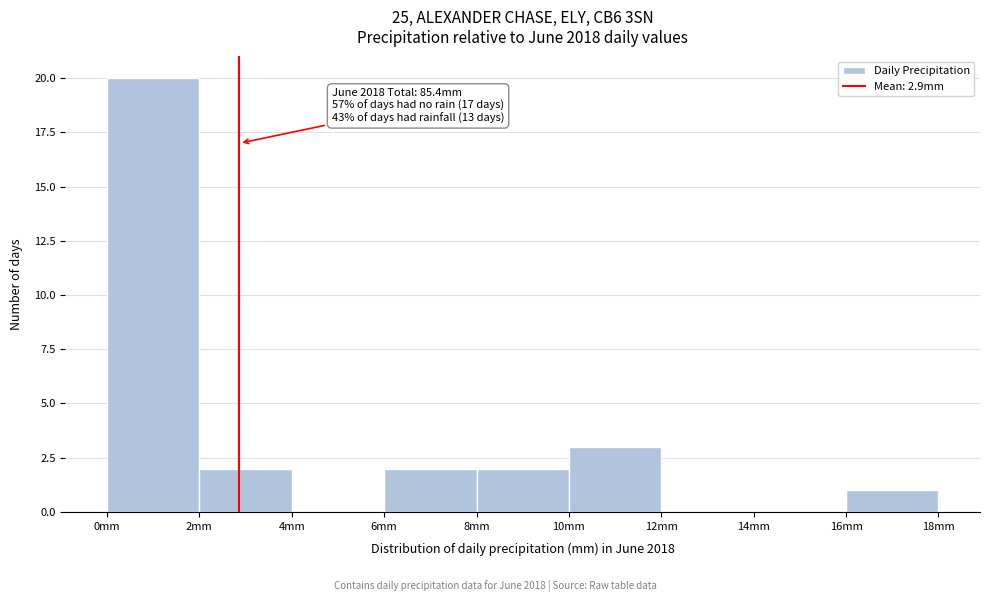

Over which range of the x-axis is the bar tallest?

0 to 2